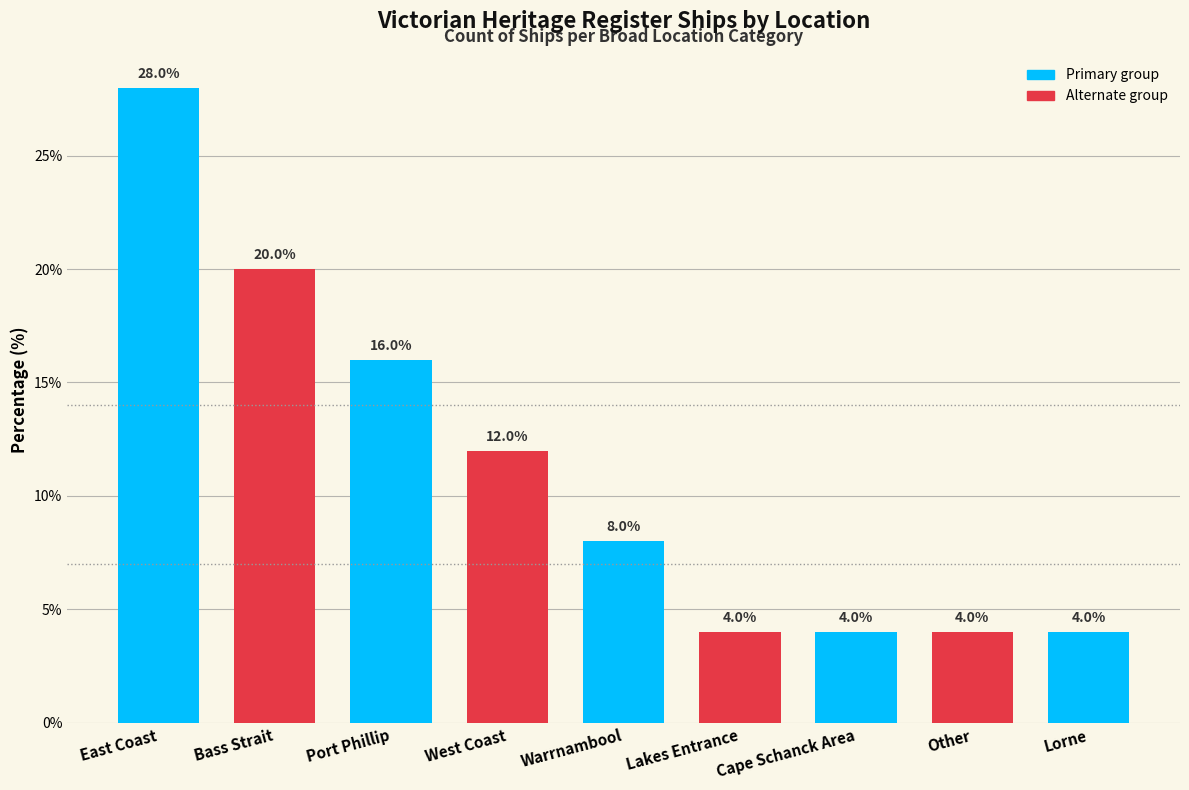

What is the label of the 3rd bar from the right?

Cape Schanck Area